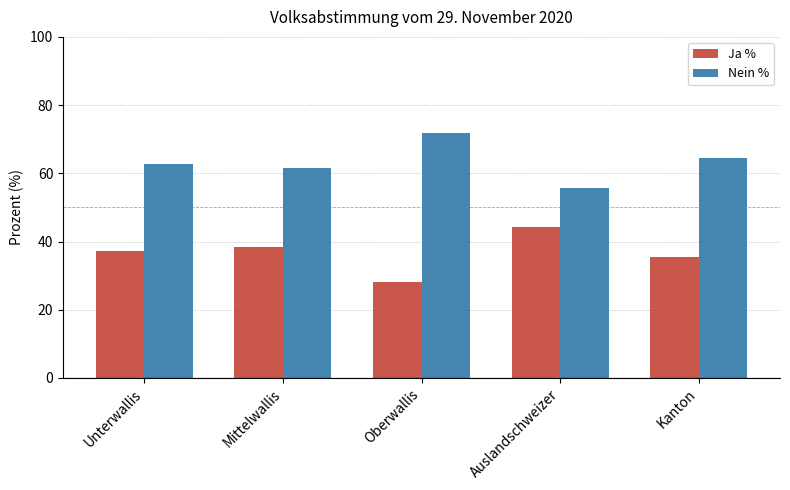

The Ja % series shows 50.8 at Kanton. True or false?

False